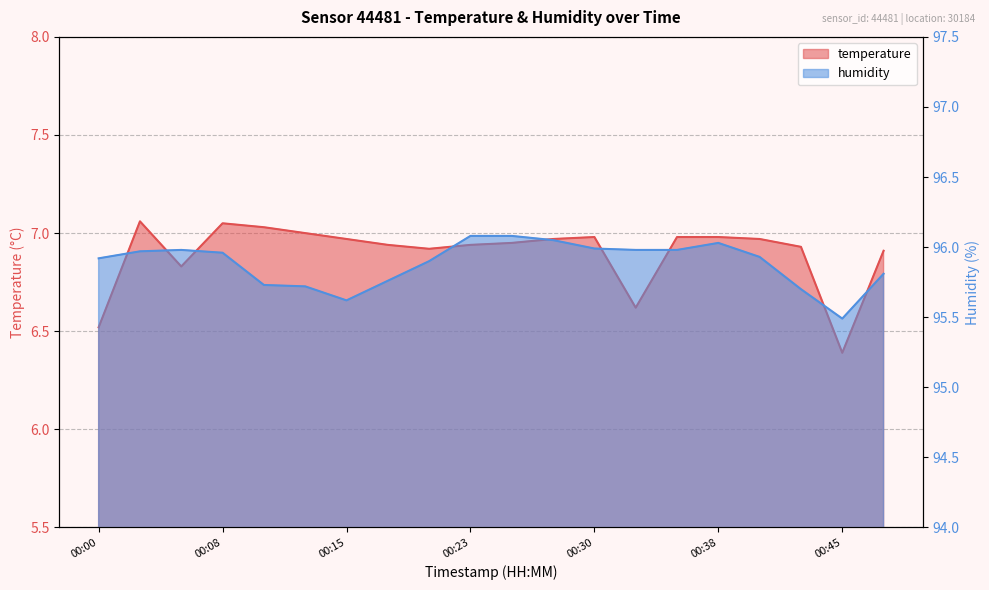

How many categories are shown in the chart?

20